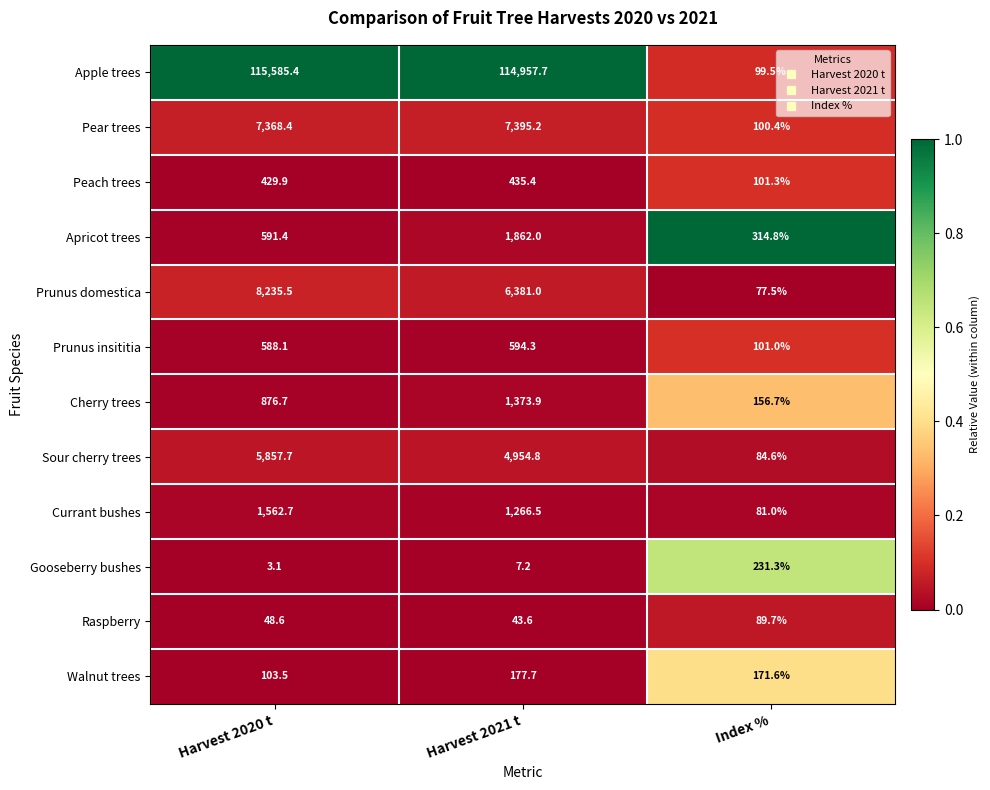

Where is Apple trees nearest to the value 57842?

Harvest 2021 t